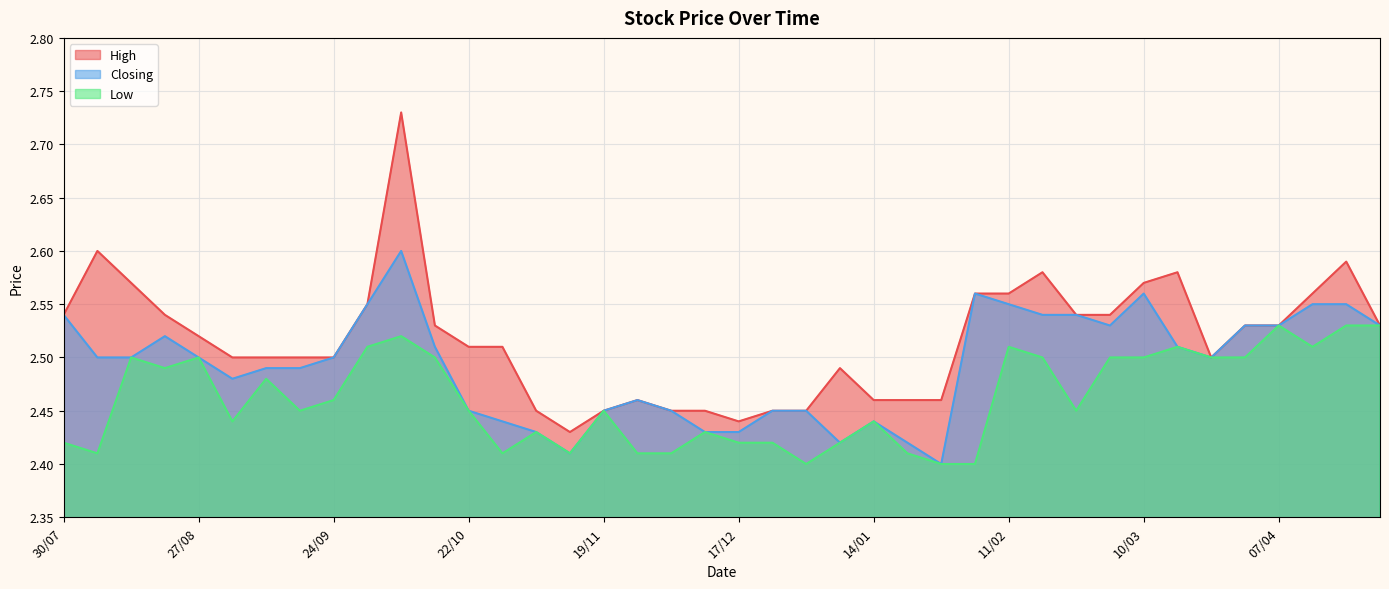

Between 10/03 and 17/12, which series saw the biggest shift?

High